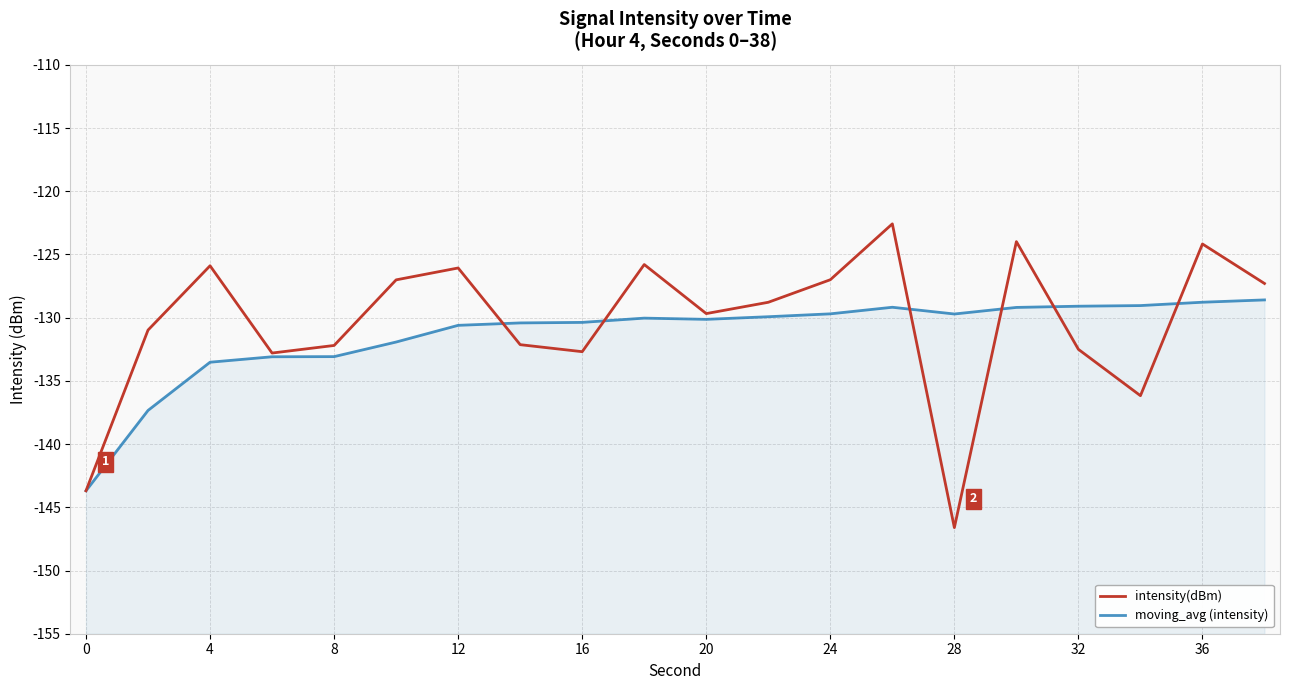

What is the value of the moving_avg (intensity) point at the 8th from the left?

-130.4